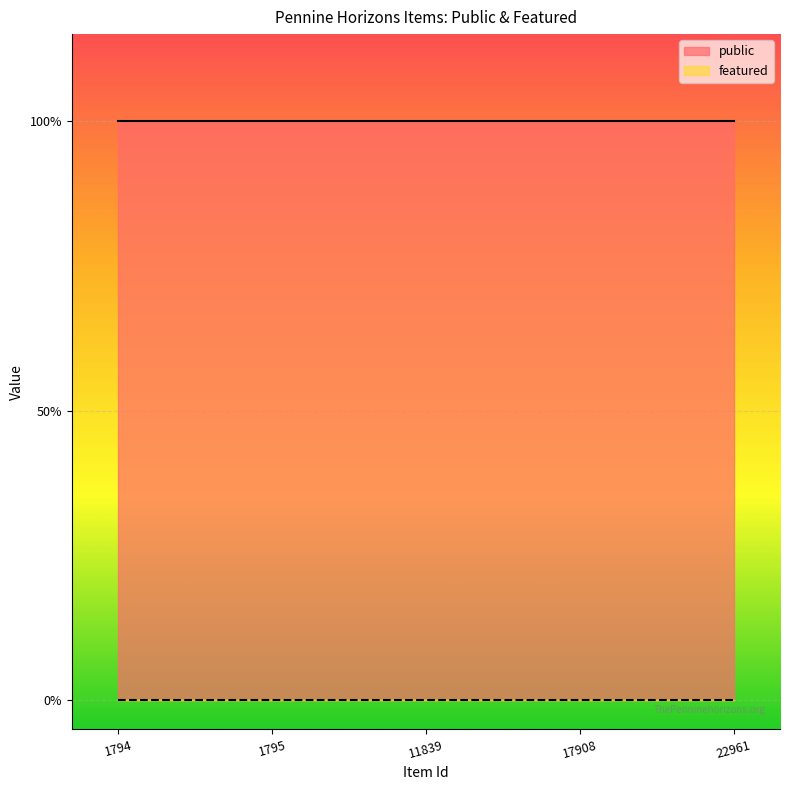

True or false: featured has more than 2 interior local peaks.

False